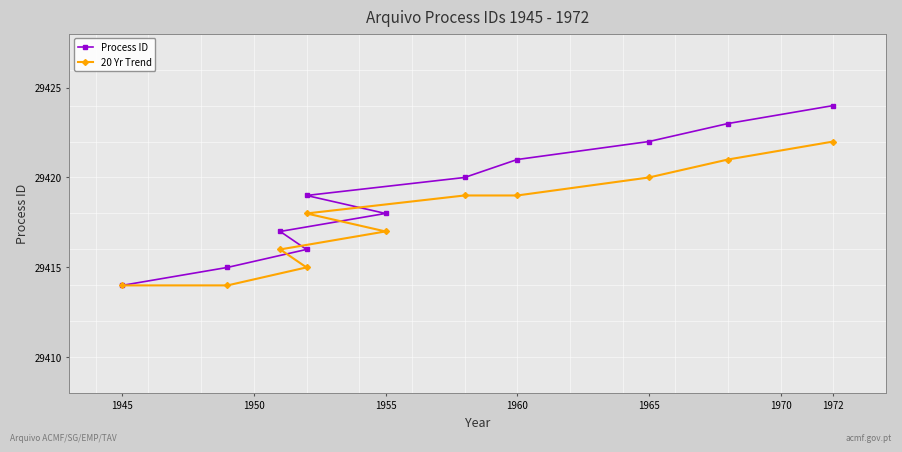

Which has a higher value, 1945 or 1972?

1972